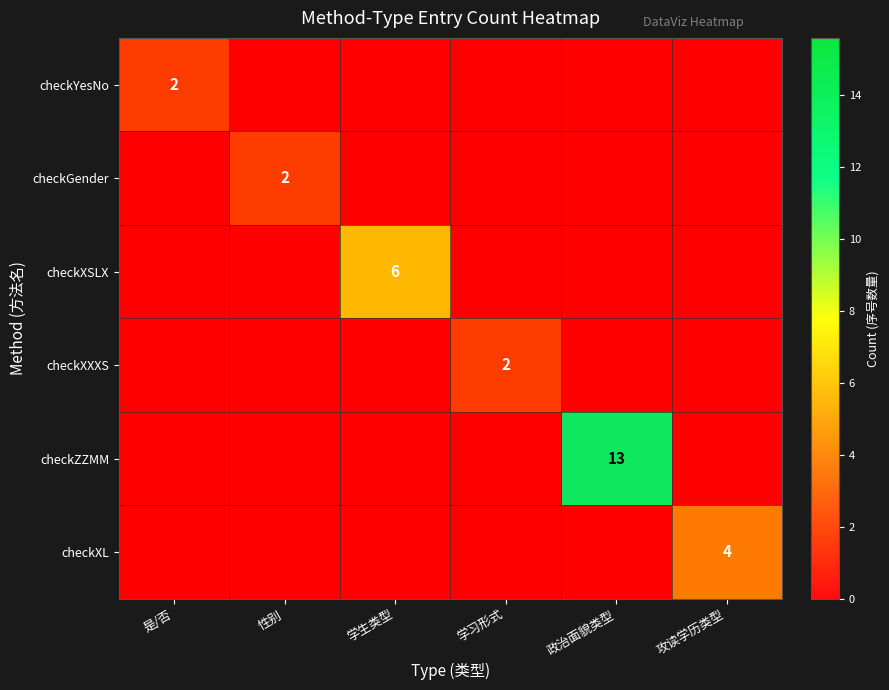

Which has a higher value, 学生类型 or 性别?

学生类型